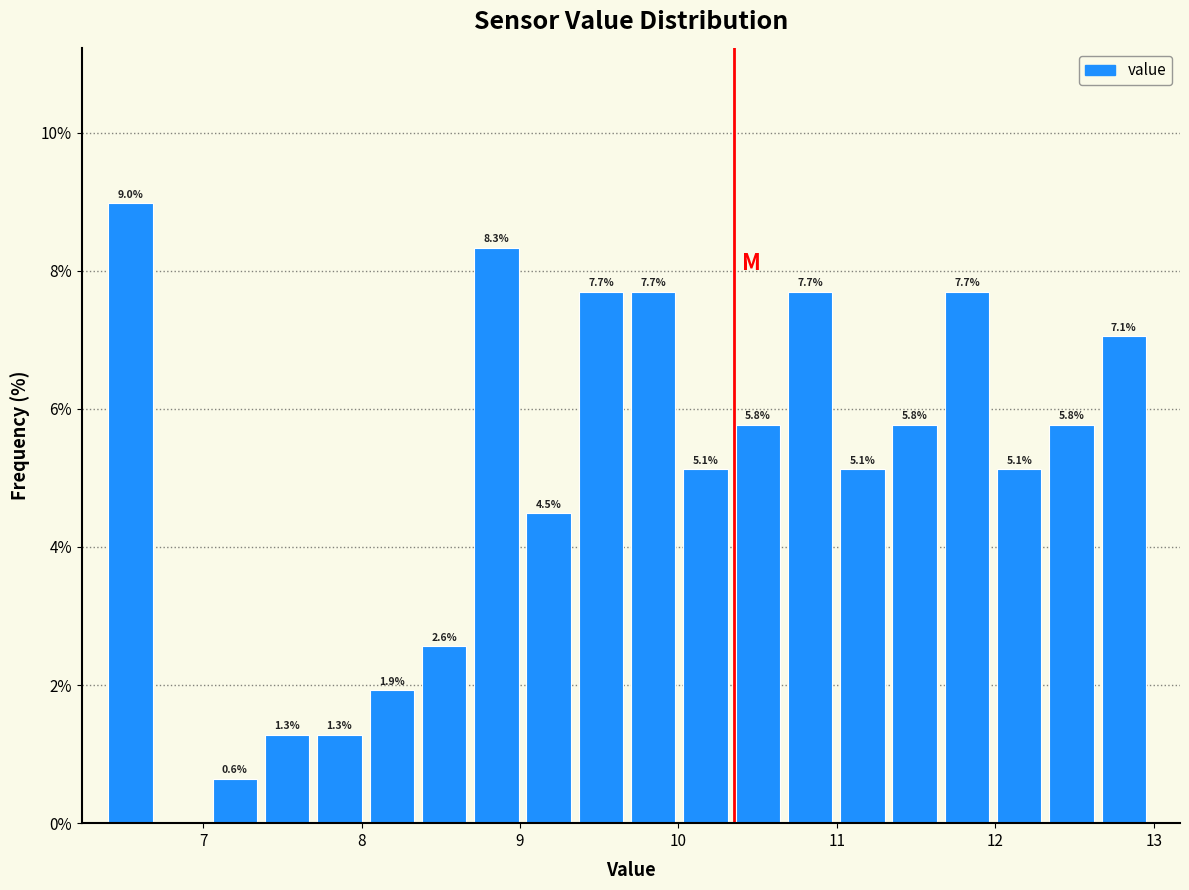

Around what value on the x-axis is the tallest bar? Give the approximate position of its centre, as read against the axis.

6.5